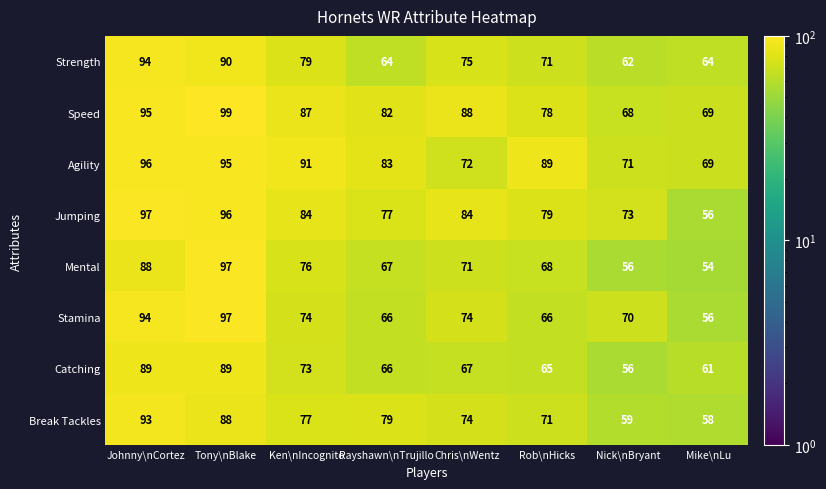

What is the total value across all series at Nick\nBryant?

515